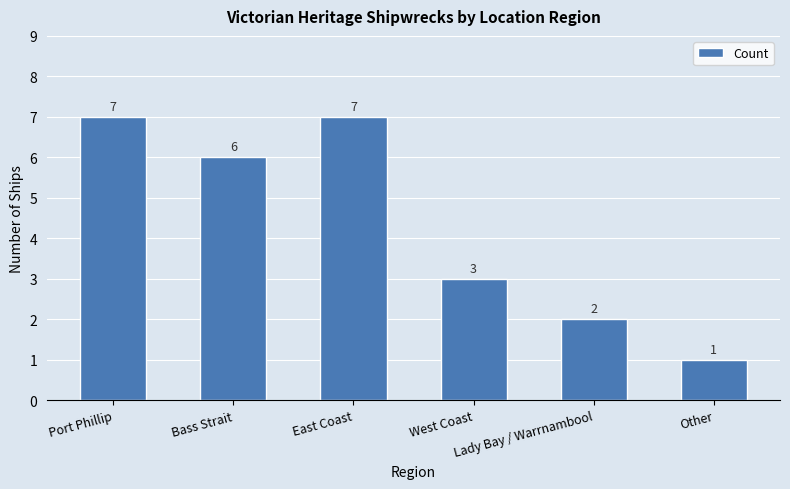

What is the change in value from West Coast to Other?

-2